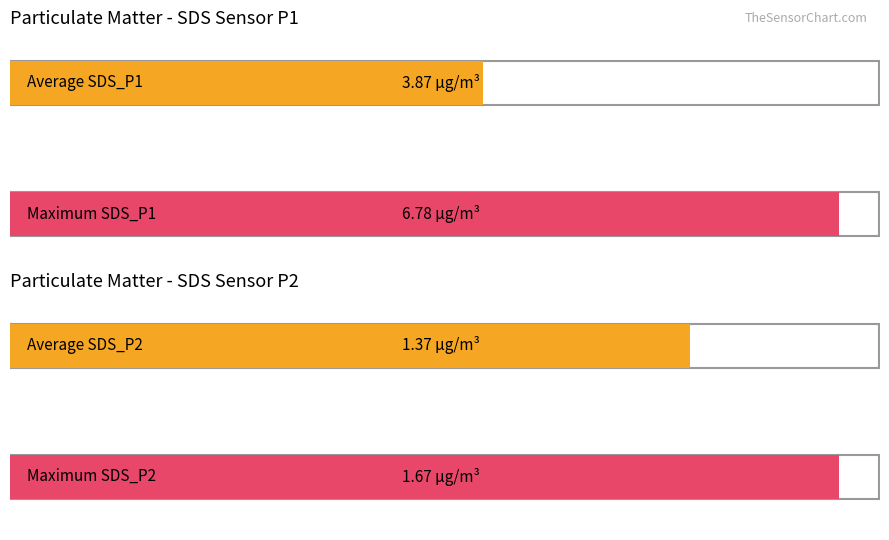

Which series has the largest range (max minus min)?

SDS_P1